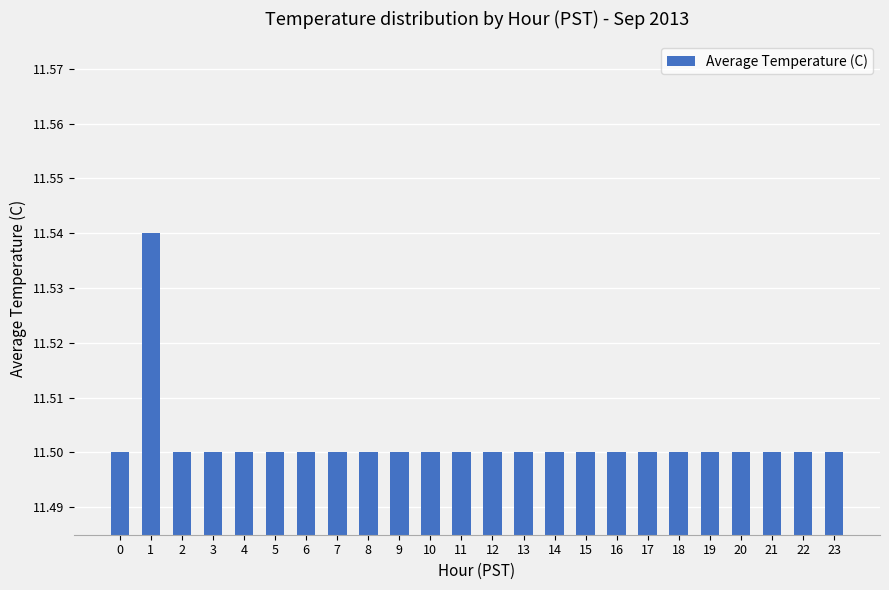

How many categories are shown in the chart?

24